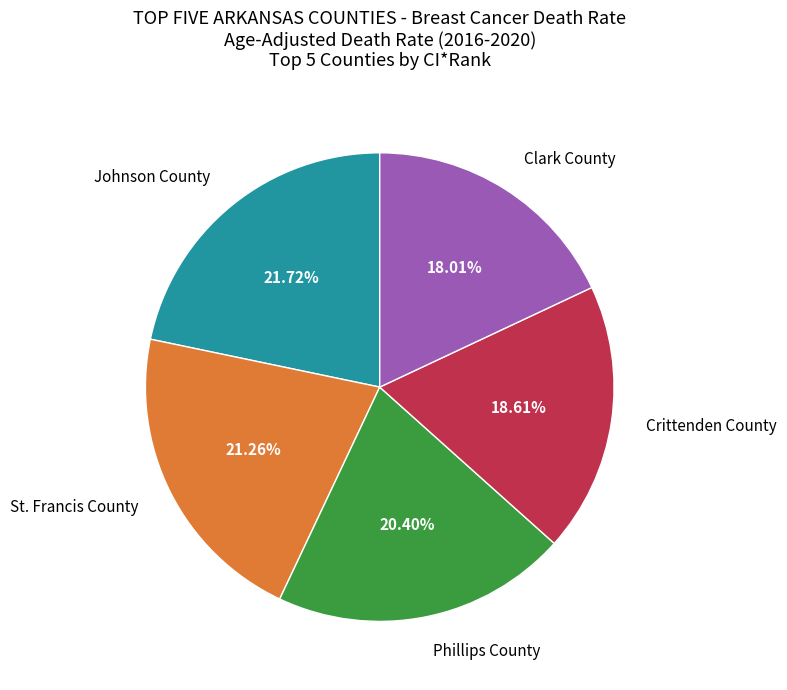

To the nearest percent, what portion does St. Francis County represent?

21%